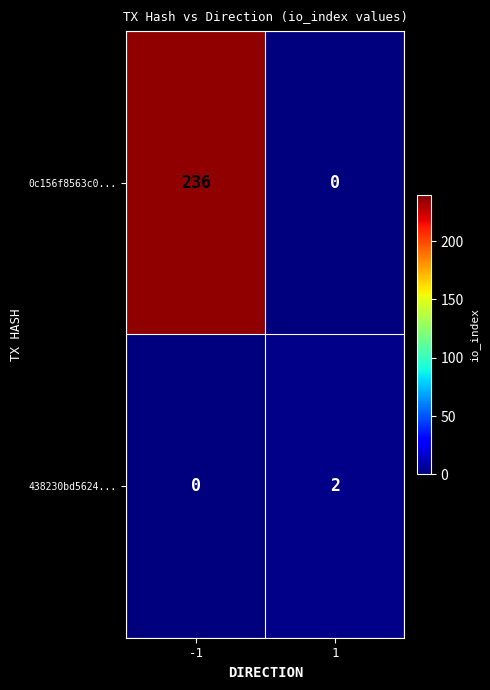

What is the difference between the 0c156f8563c0... values at -1 and 1?

236